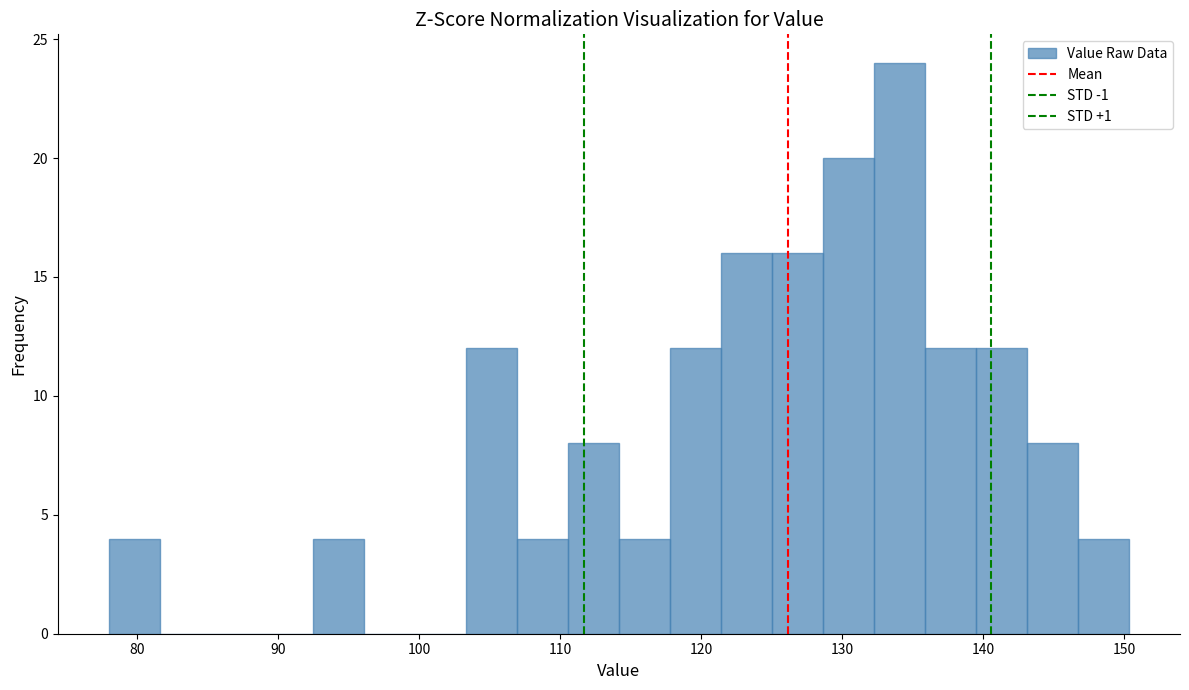

Read against the x-axis, roughly where is the centre of the tallest bar?

134